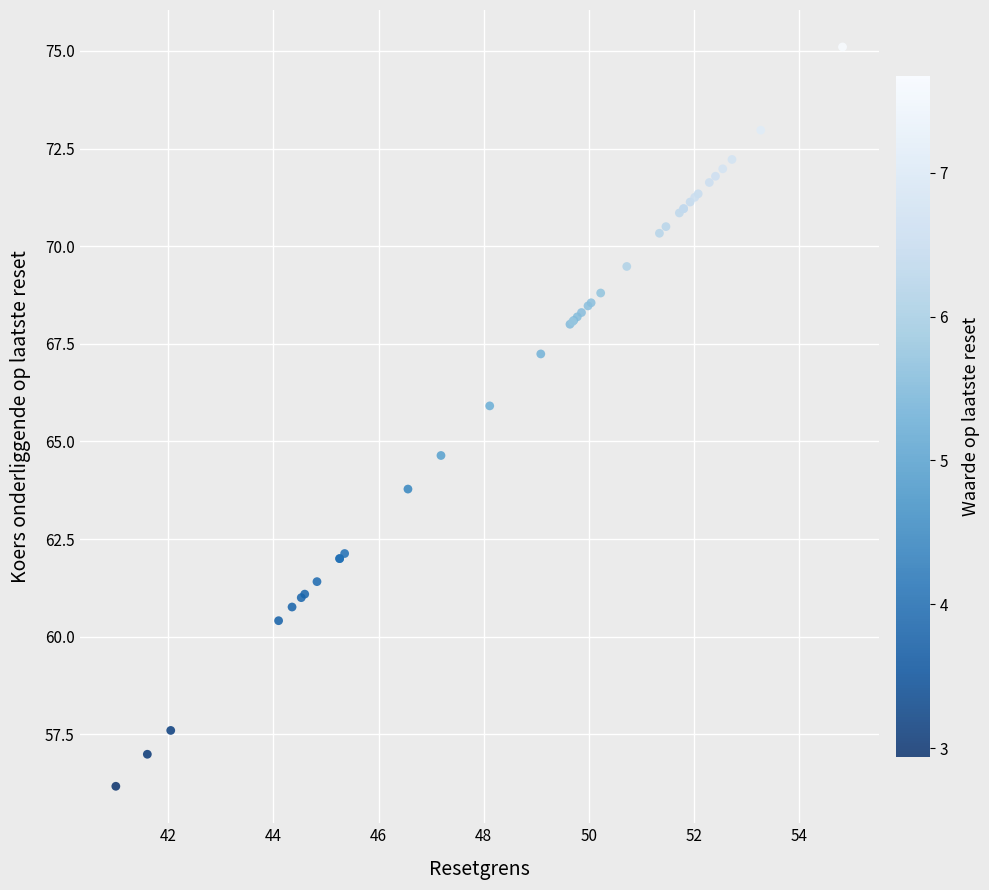

What Y value in the scatter plot is closest to 65?

64.6